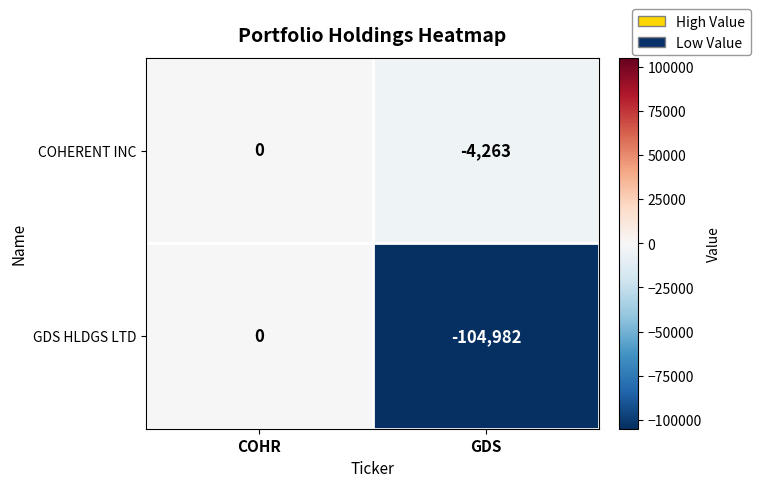

Rank the series by their average value, from lowest to highest.

GDS HLDGS LTD, COHERENT INC